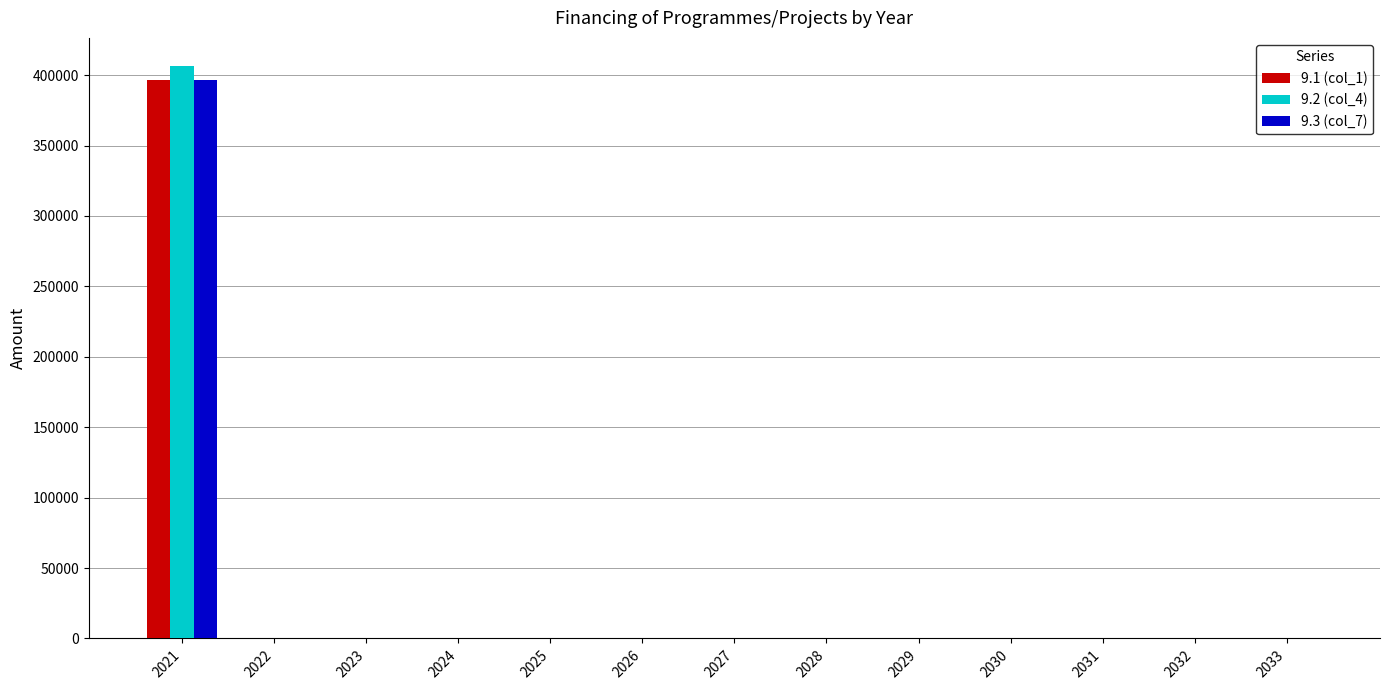

Are the bars grouped side by side (vs. stacked)?

Yes